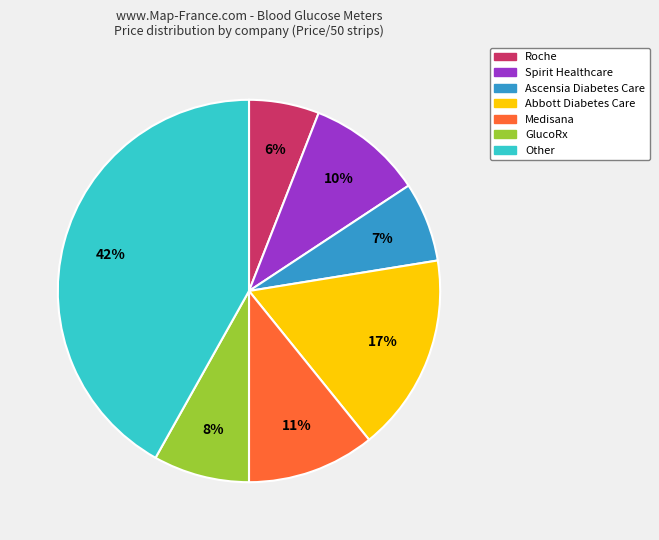

To the nearest percent, what is the difference between the largest and smallest slice percentages?

36%